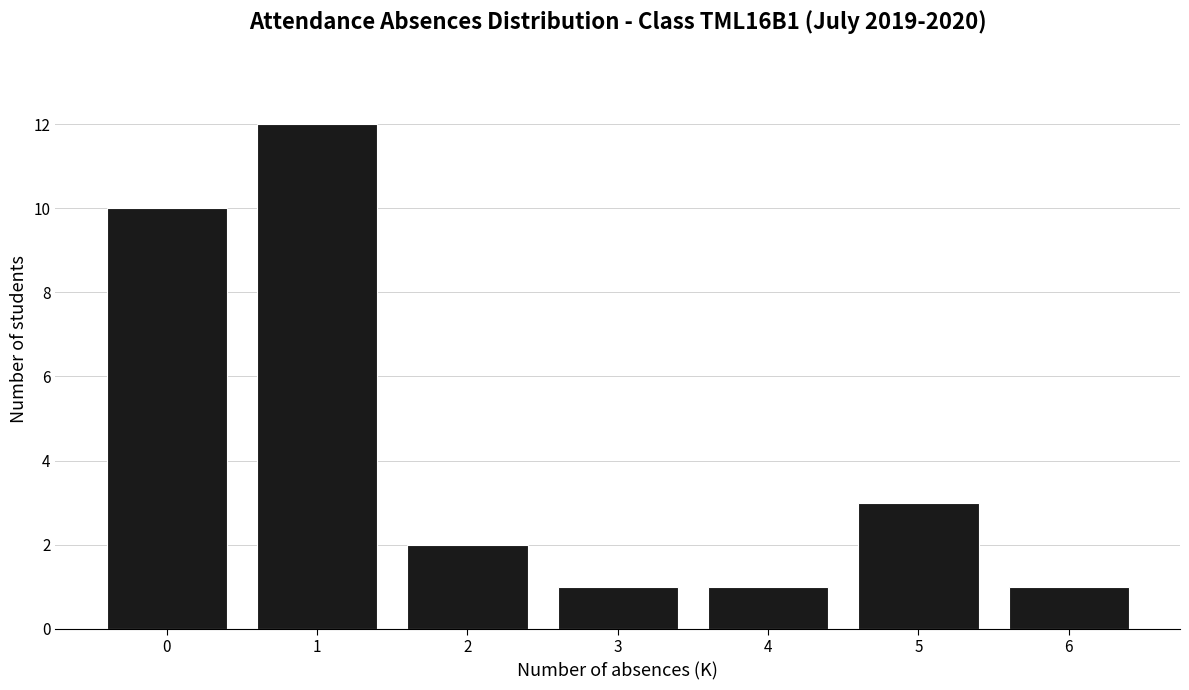

Reading left to right, transcribe all the data shown in this chart.

0=10	1=12	2=2	3=1	4=1	5=3	6=1